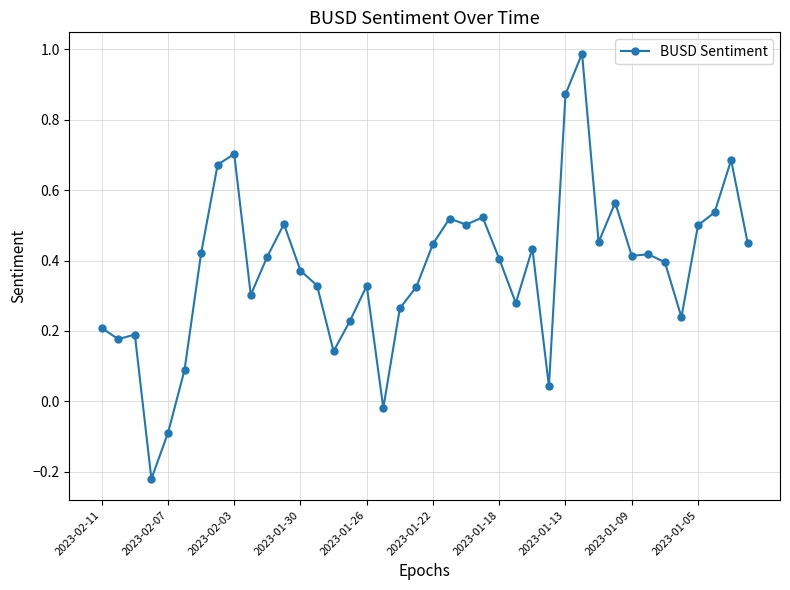

What is the maximum value shown in the chart?

1.0